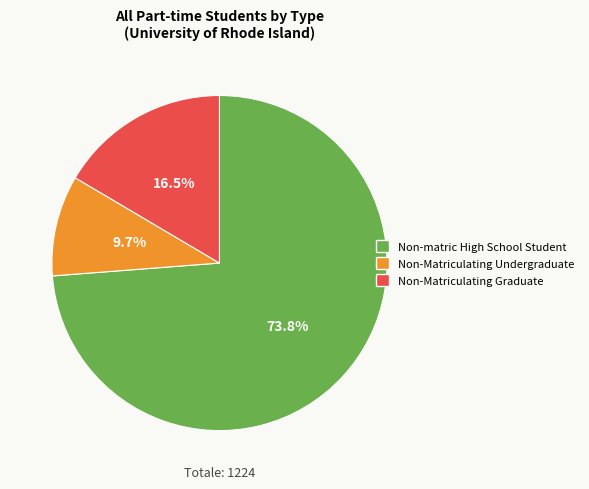

Between Non-Matriculating Graduate and Non-matric High School Student, which is larger?

Non-matric High School Student